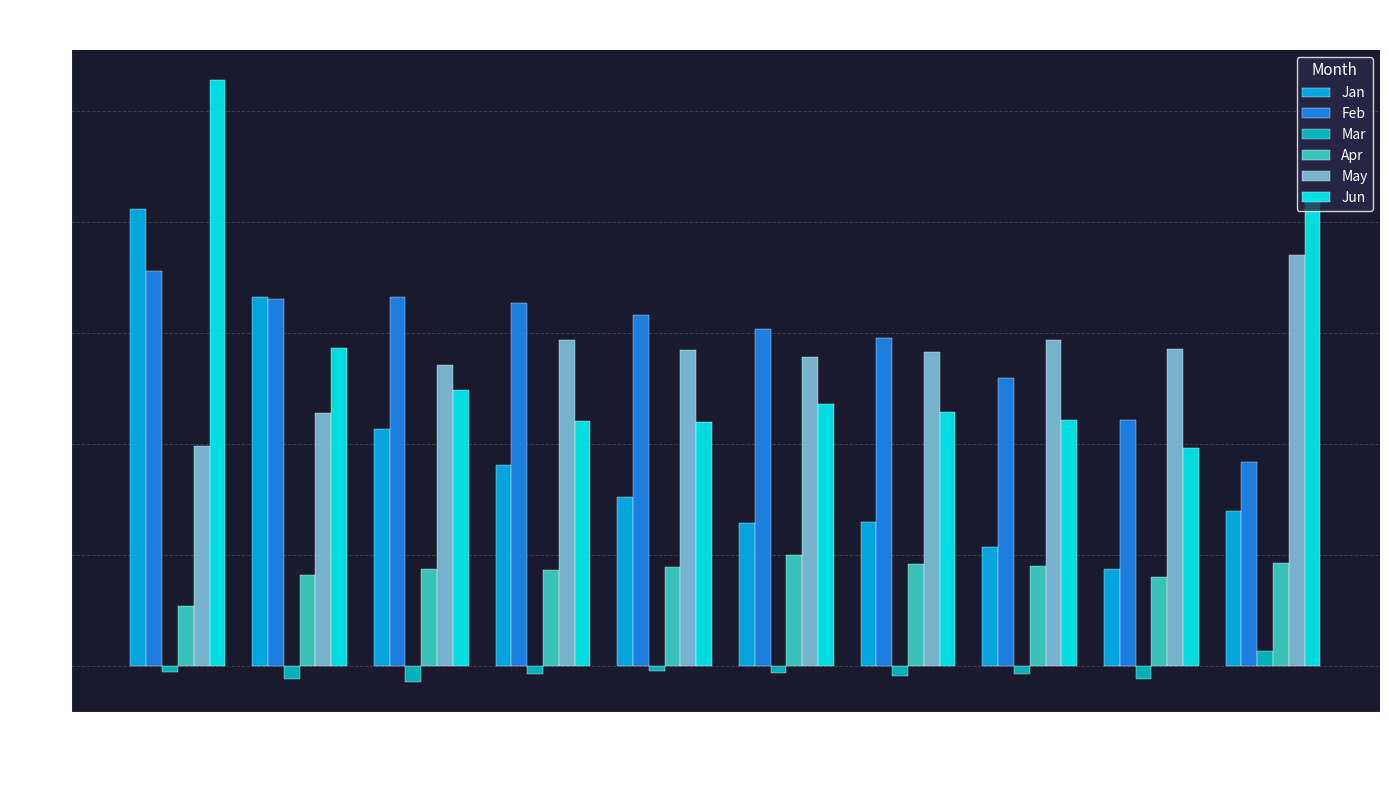

Which series has the largest total across all categories?

Feb